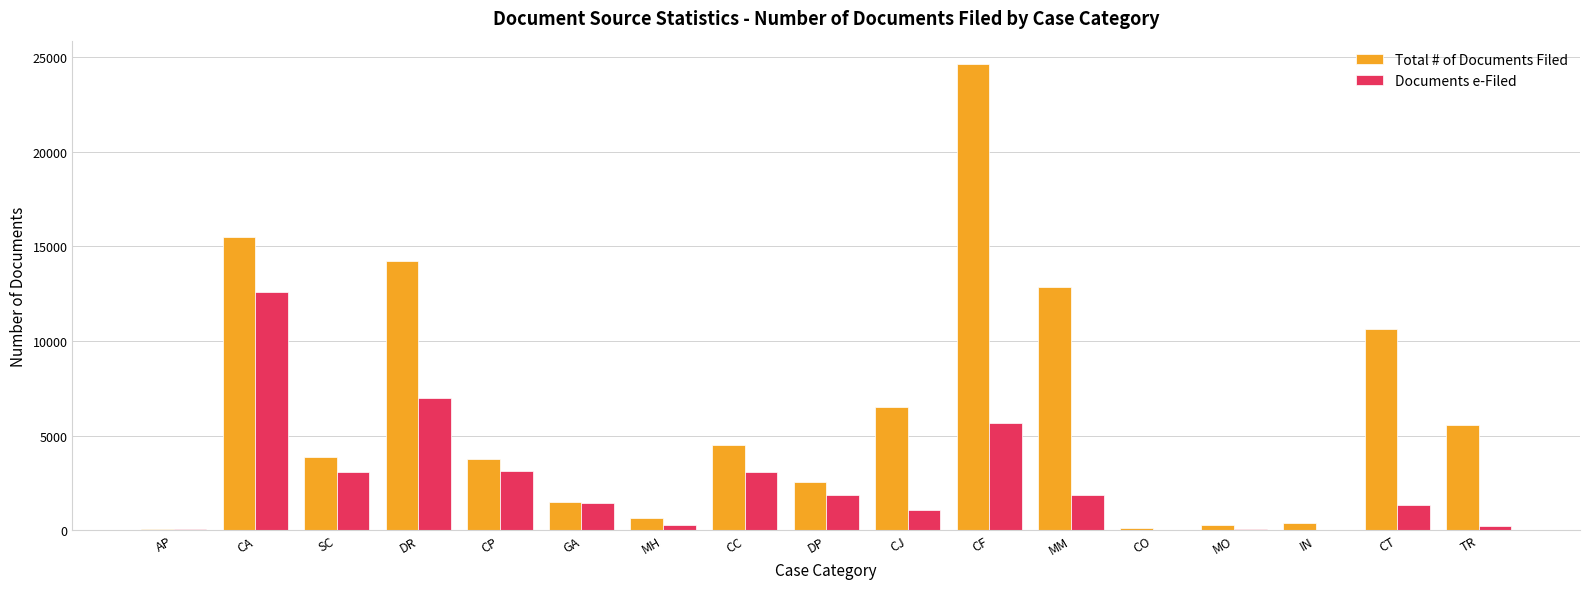

What is the difference between the Documents e-Filed values at CP and CC?

47